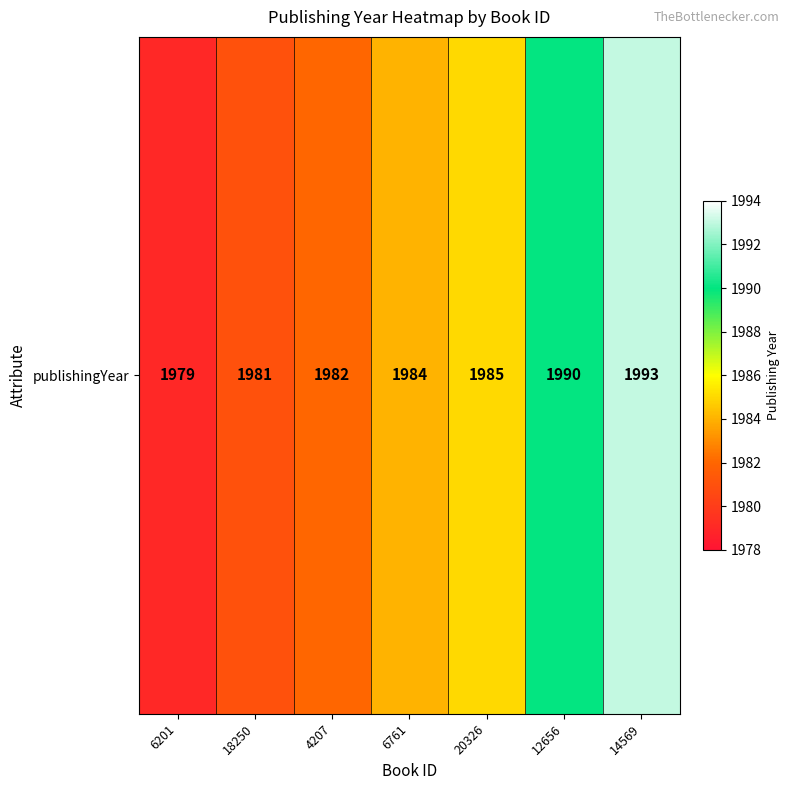

Reading left to right, extract all data points from this chart.

6201=1979	18250=1981	4207=1982	6761=1984	20326=1985	12656=1990	14569=1993